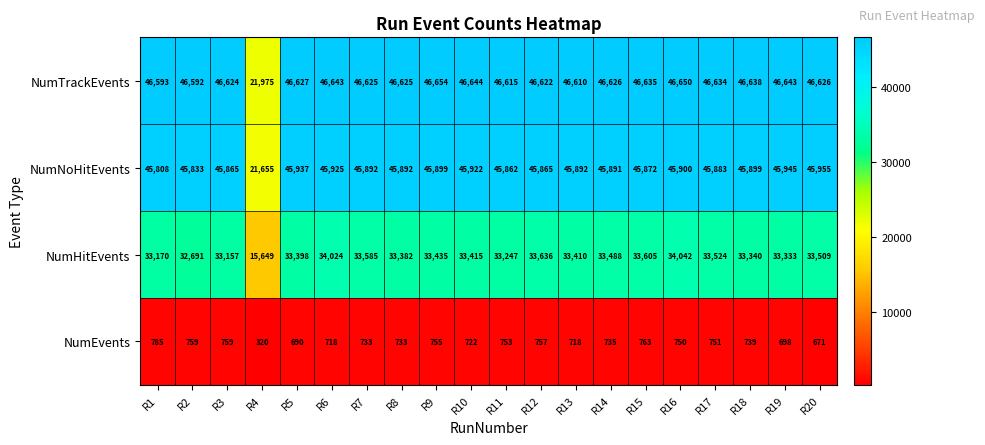

Which series changed the most between R15 and R18?

NumHitEvents